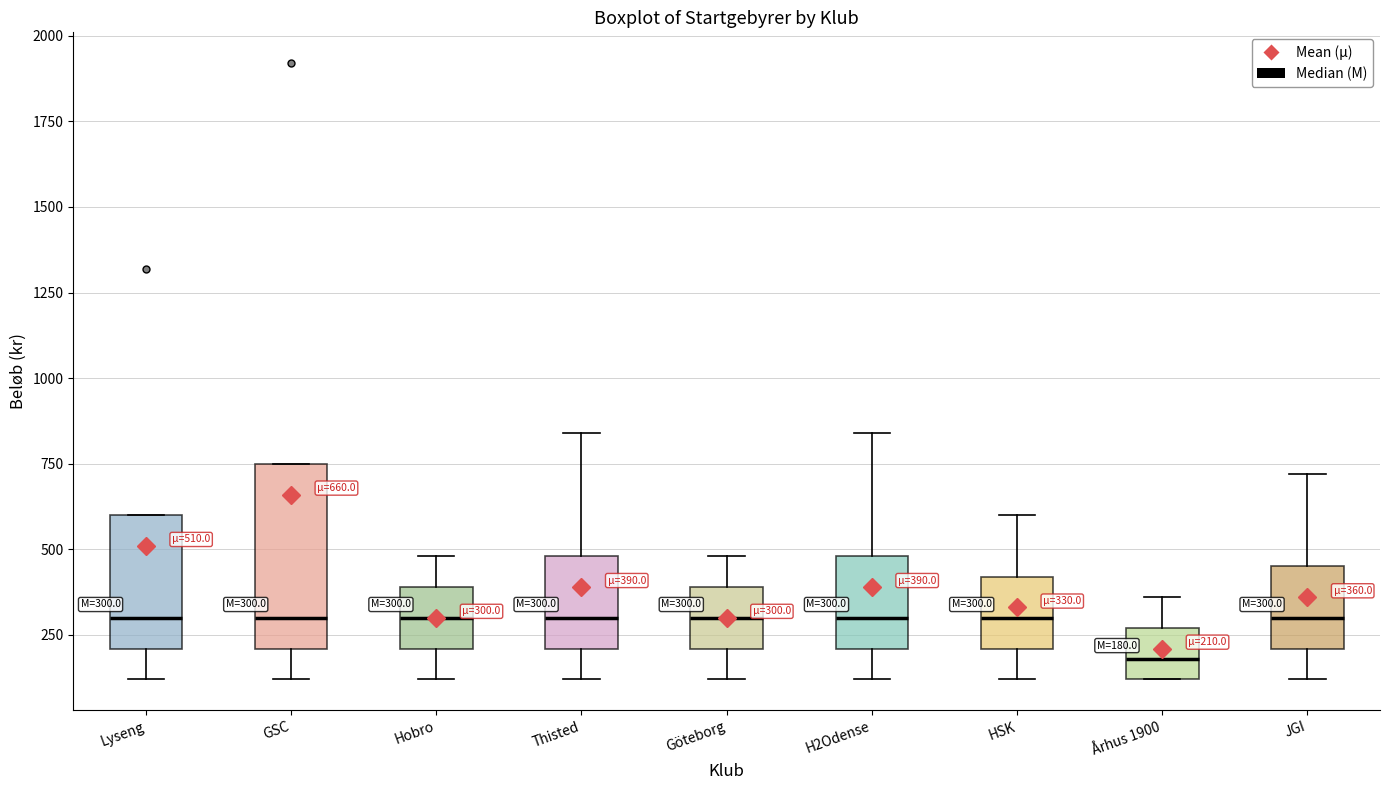

Comparing the boxes themselves (not the whiskers), which one is the tallest?

GSC